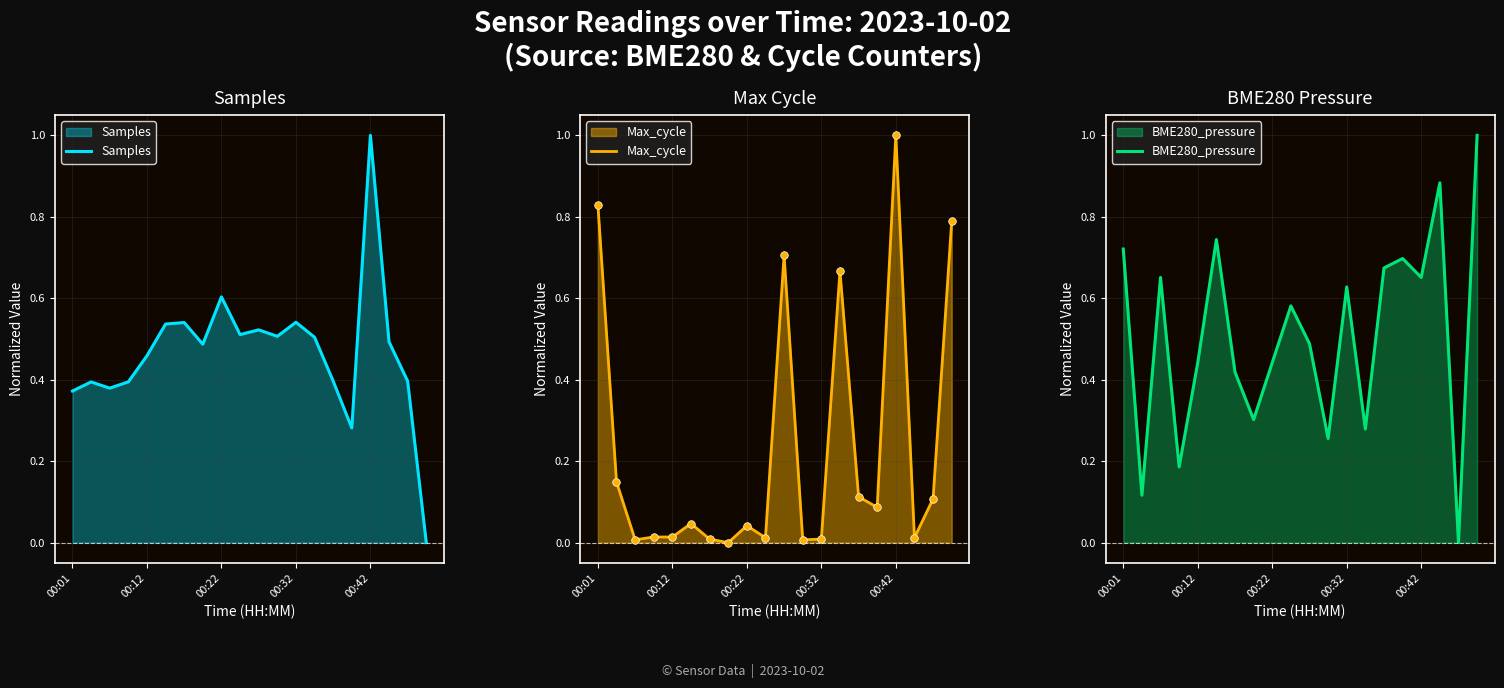

Which series has the largest Y range (max minus min)?

Samples